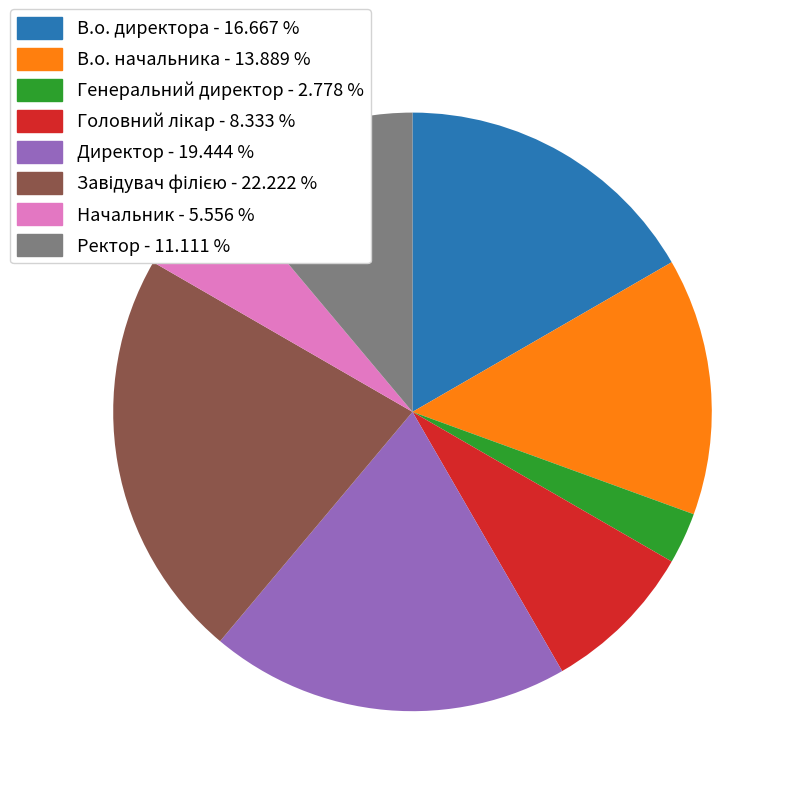

Is there any slice that represents more than half of the pie?

No